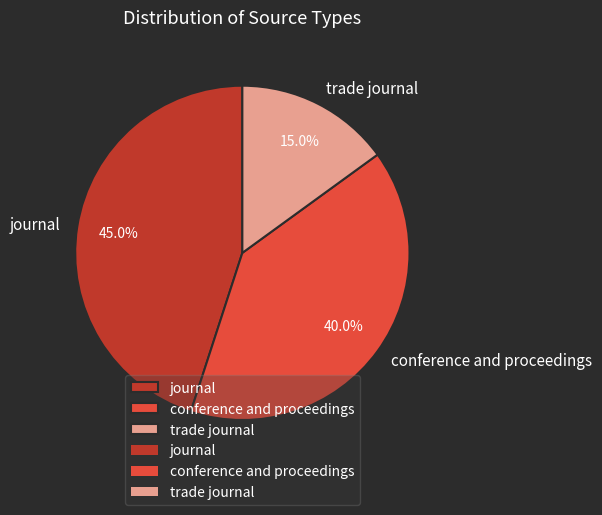

To the nearest percent, what is the difference between the largest and smallest slice percentages?

30%